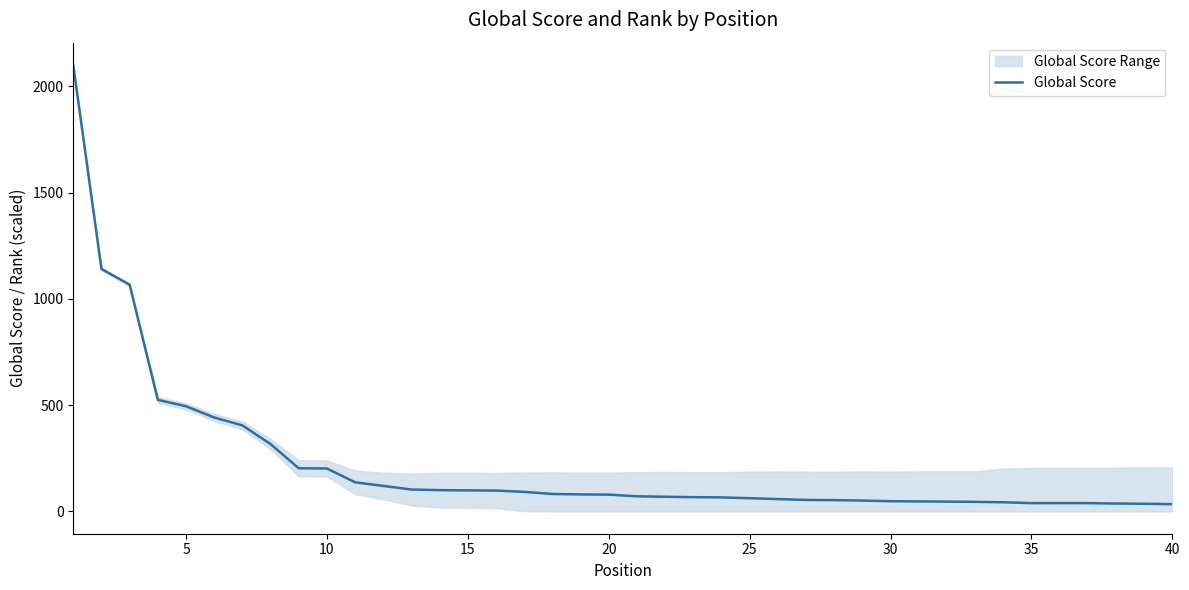

What is the highest value of the Global Score series?

2099